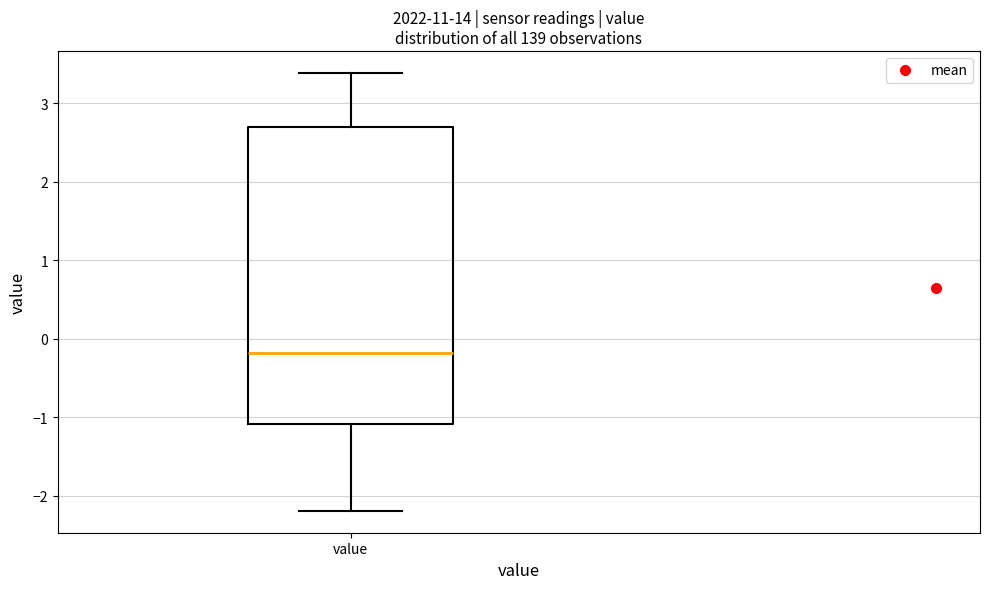

Where is the upper edge of the box for value on the y-axis? The values are not printed on the chart, so give them approximately, as read against the axis.

2.7